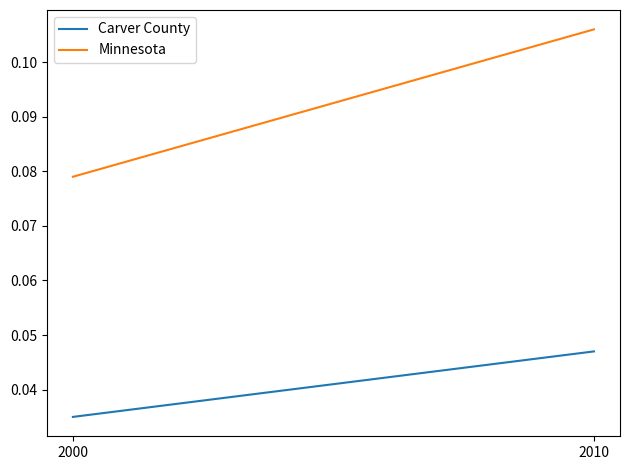

List the series in order of their overall mean, lowest first.

Carver County, Minnesota